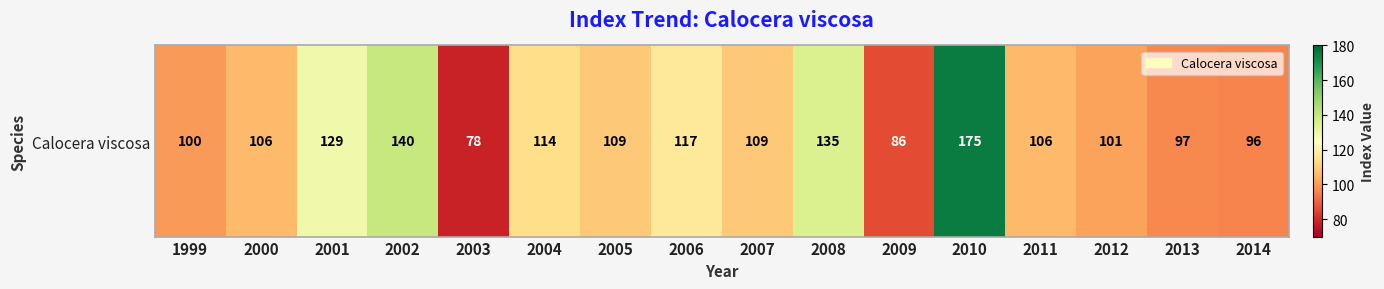

How many series are shown in this chart?

1